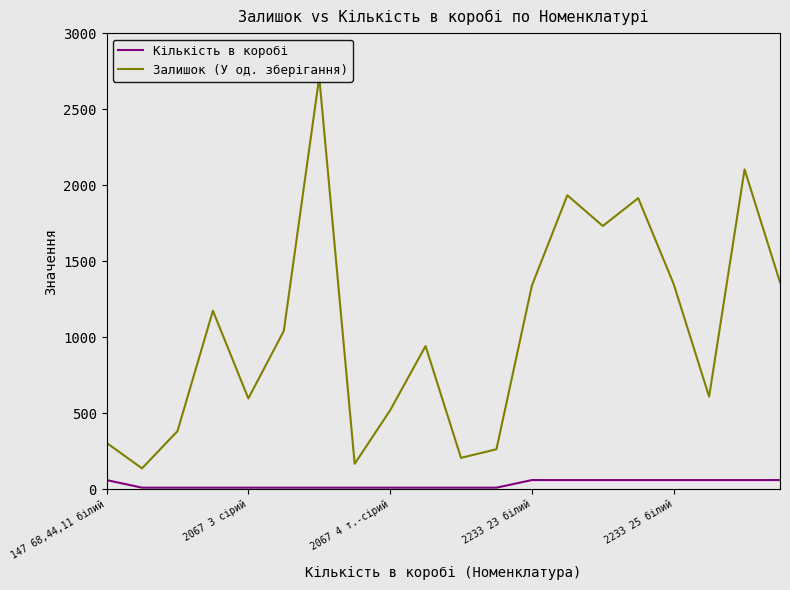

At which label is Кількість в коробі closest to 35?

147 68,44,11 білий